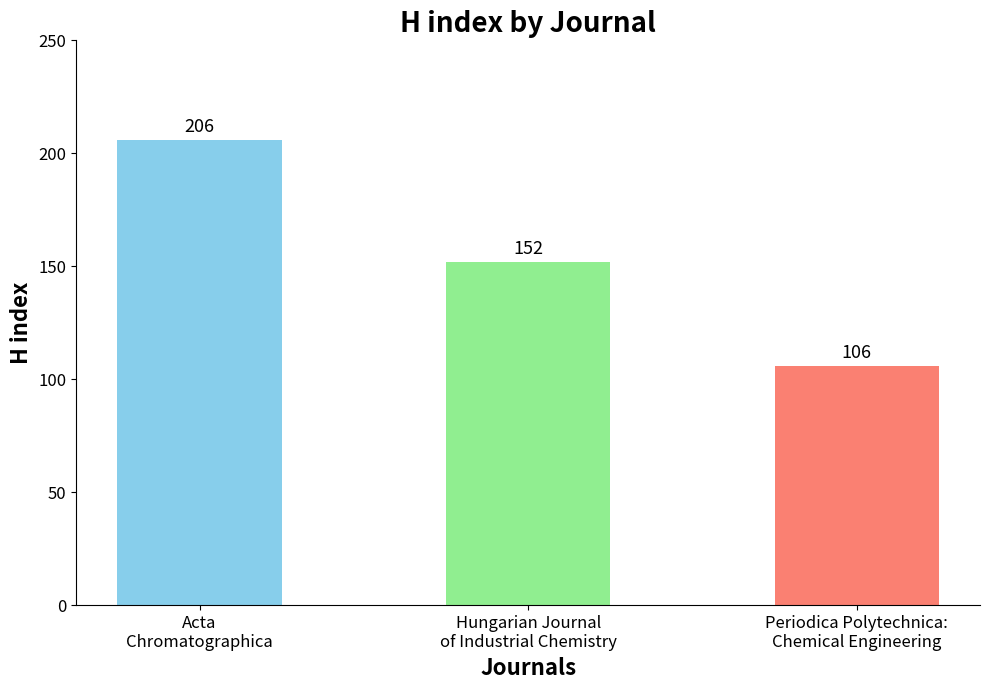

What is the sum of the values at Hungarian Journal
of Industrial Chemistry and Periodica Polytechnica:
Chemical Engineering?

258